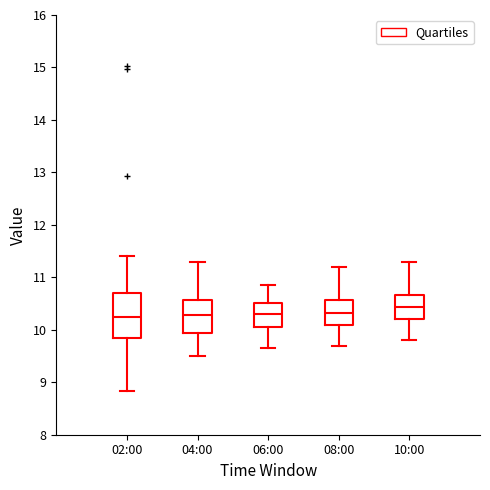

Which box is the tallest, from its lower edge to its upper edge?

02:00